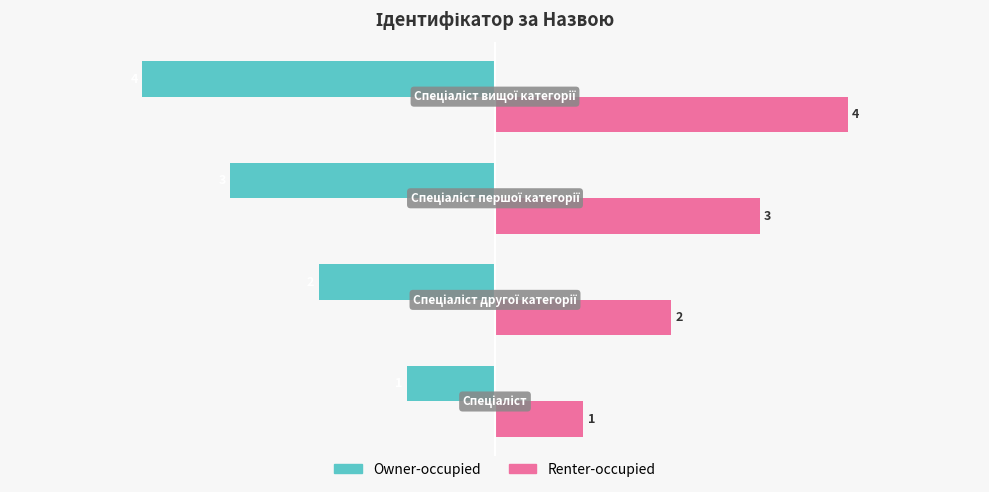

What is the maximum value for Renter-occupied?

4